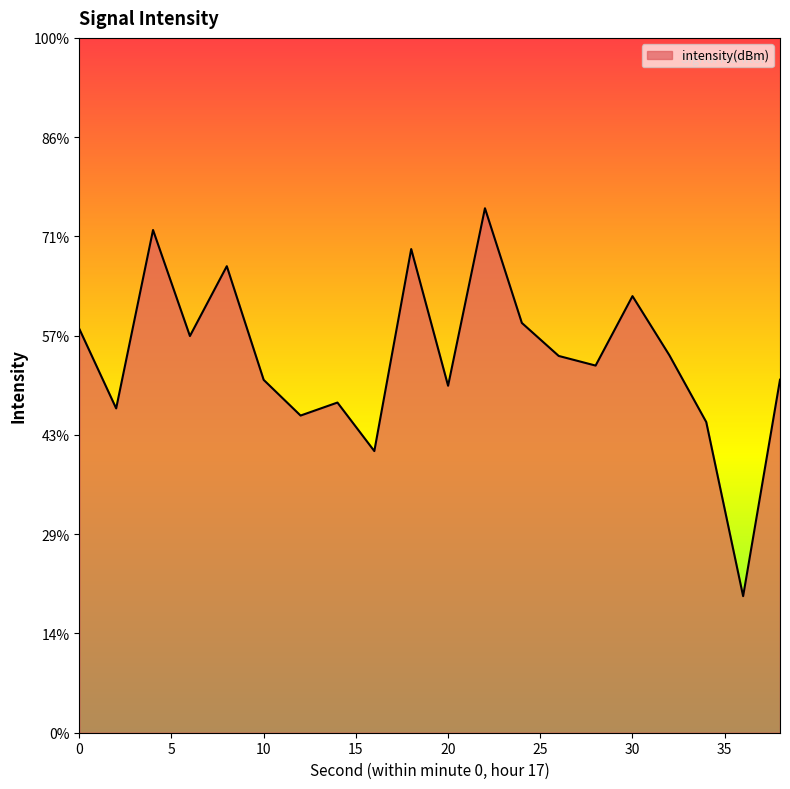

List the labels in order of value, smallest first.

36, 16, 34, 12, 2, 14, 20, 10, 38, 28, 26, 32, 6, 0, 24, 30, 8, 18, 4, 22